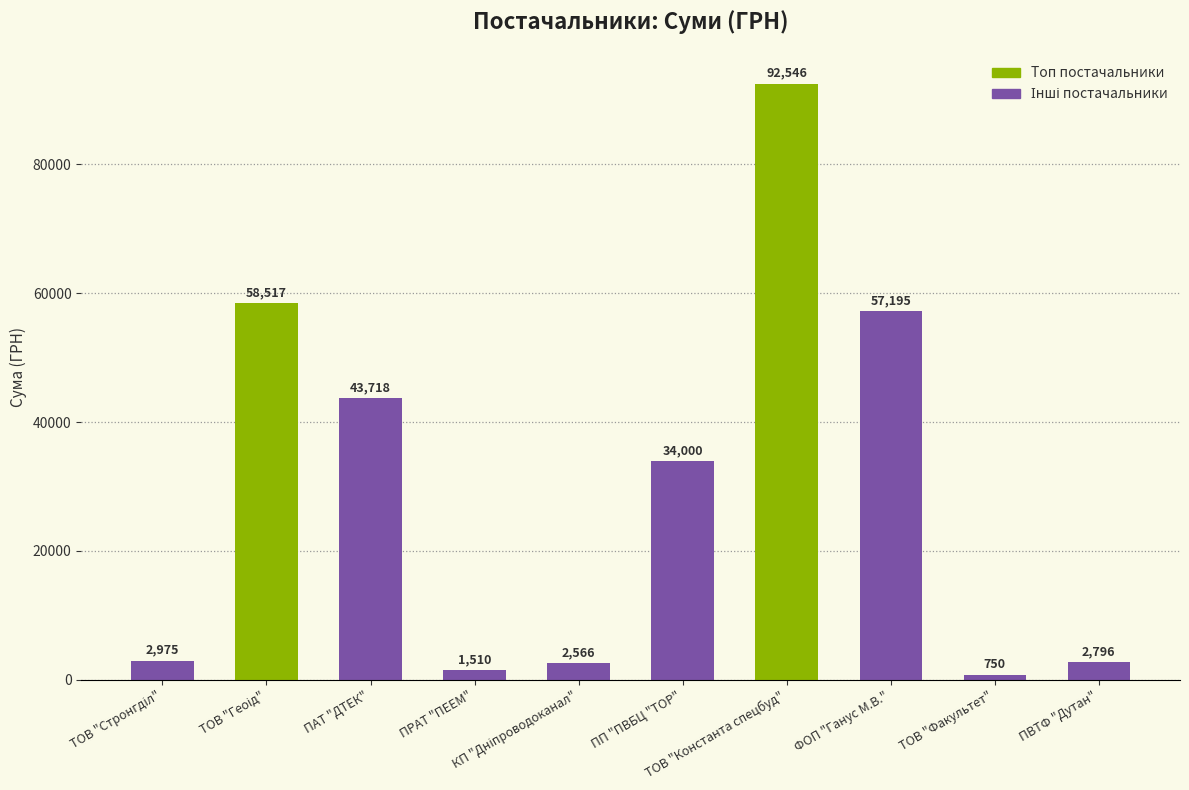

What is the greatest value displayed?

92546.2